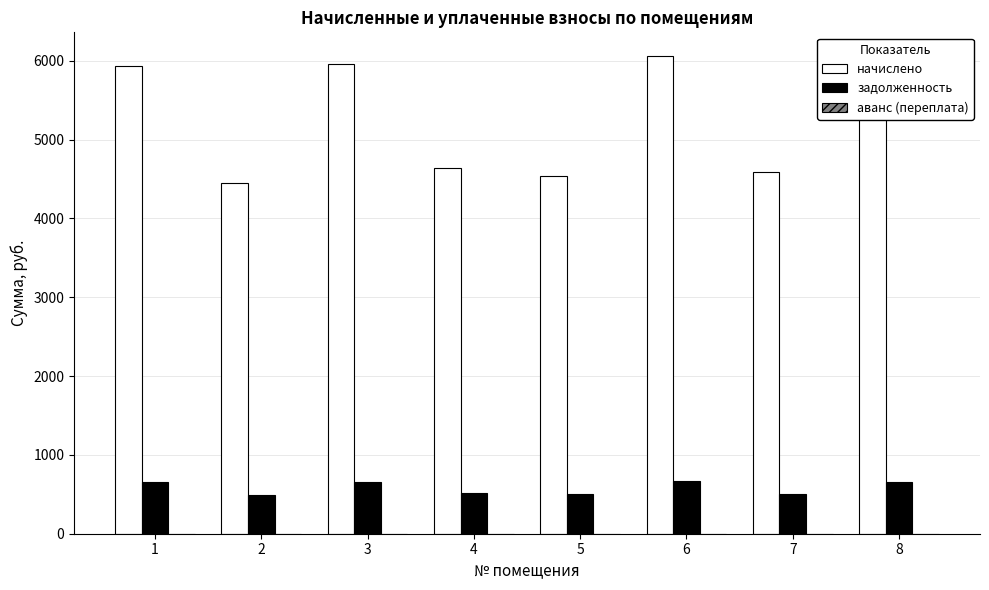

At how many categories does at least one series exceed 2429?

8